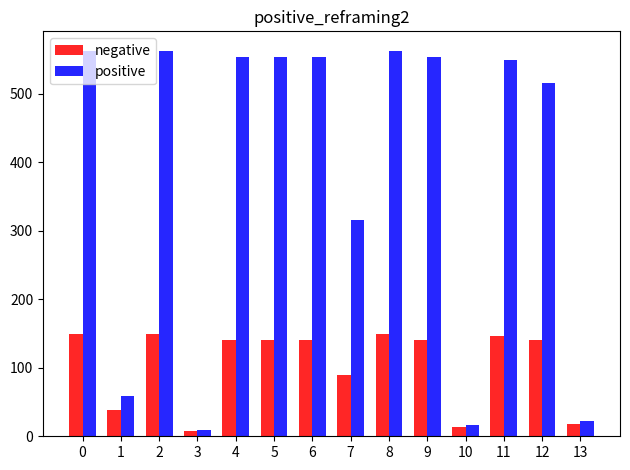

What is the sum of the negative values at 6 and 1?

180